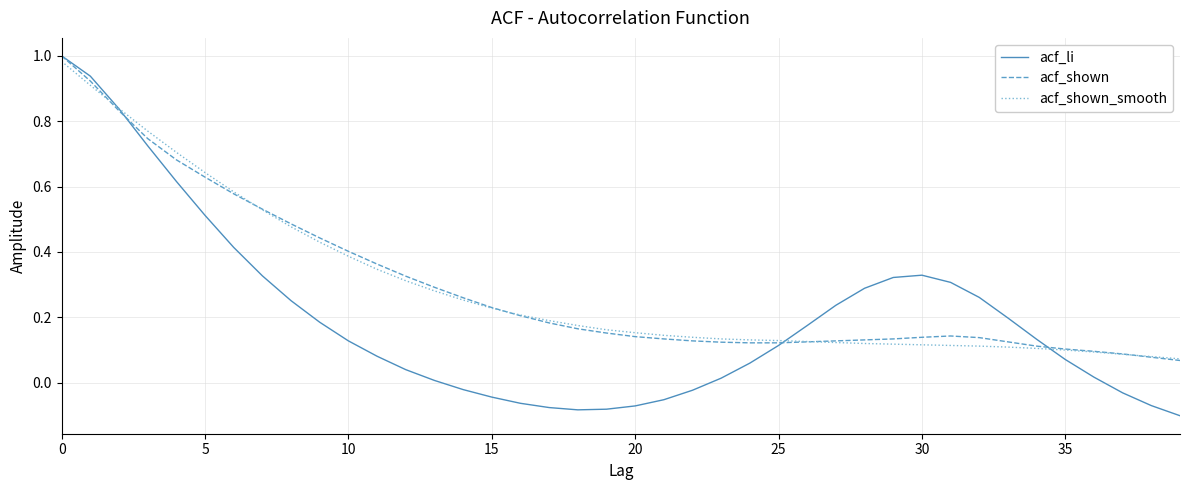

Which series has the largest range (max minus min)?

acf_li